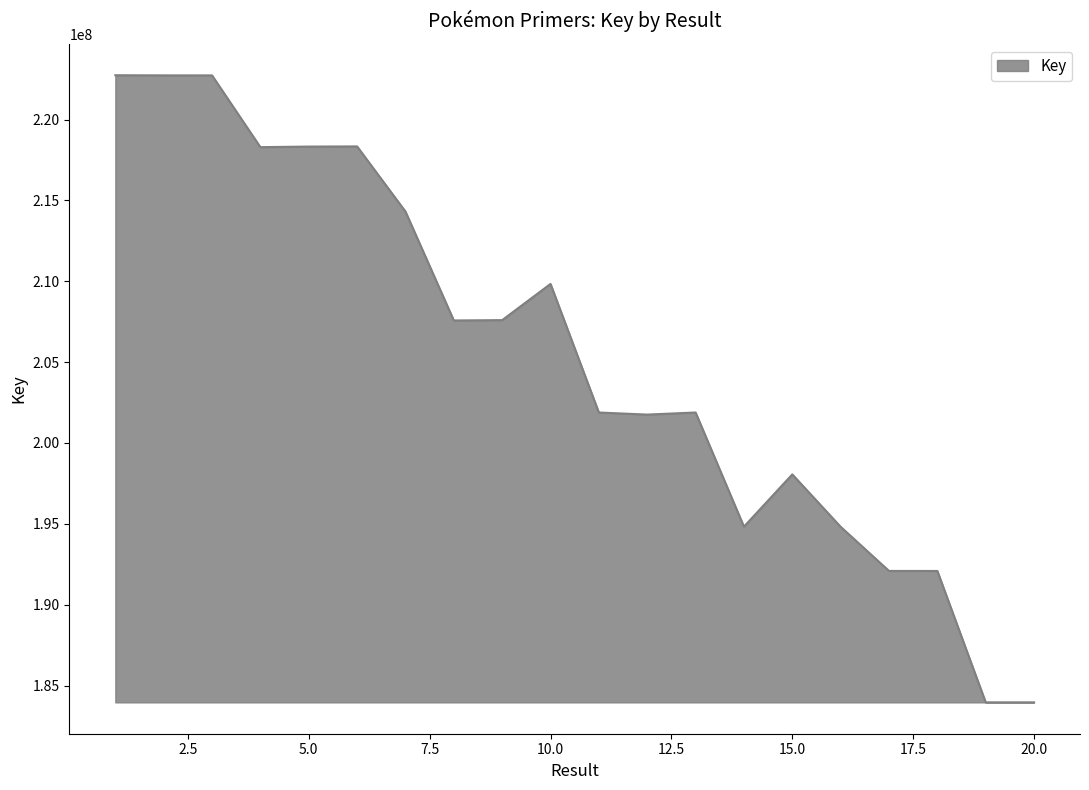

What is the difference between the second highest and second lowest values?

38767800